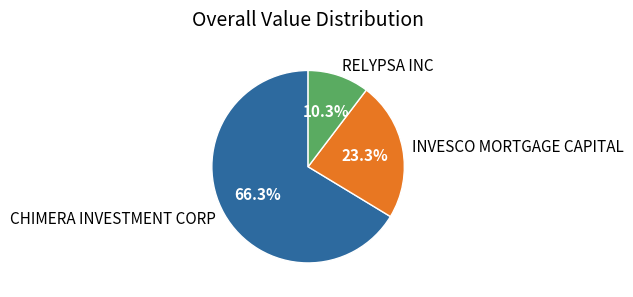

What percentage is the CHIMERA INVESTMENT CORP slice, to the nearest percent?

66%